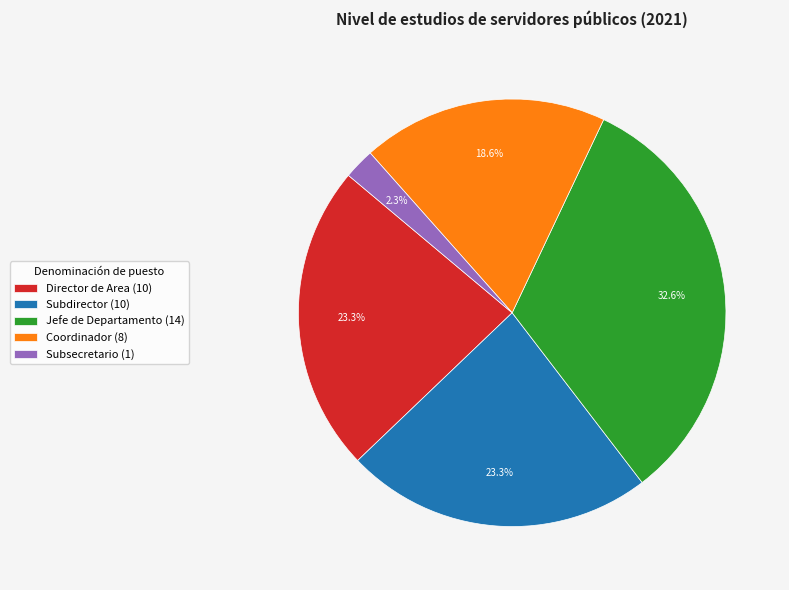

Is there any slice that represents more than half of the pie?

No